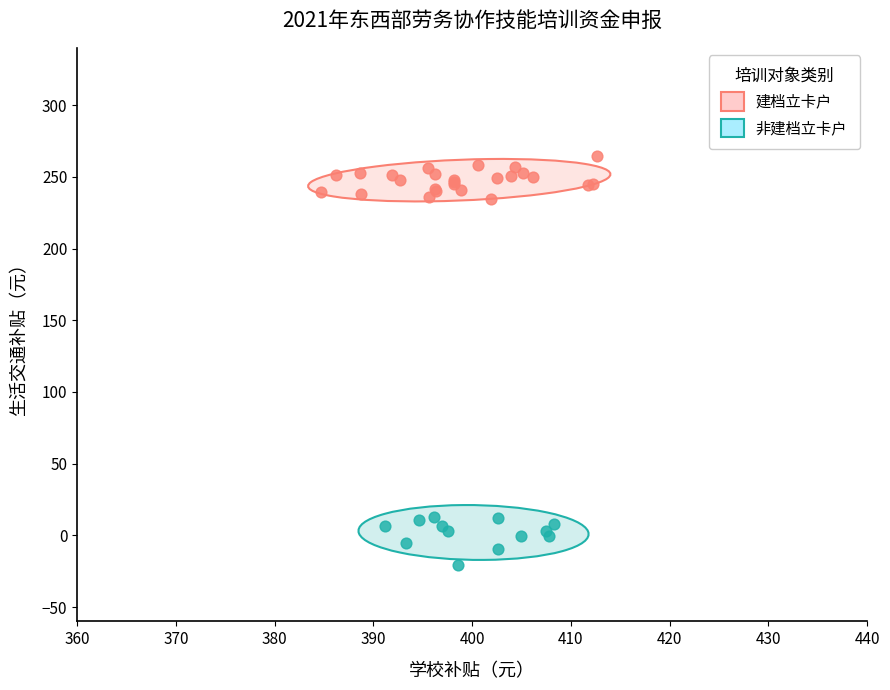

Which series contains the highest Y value?

建档立卡户